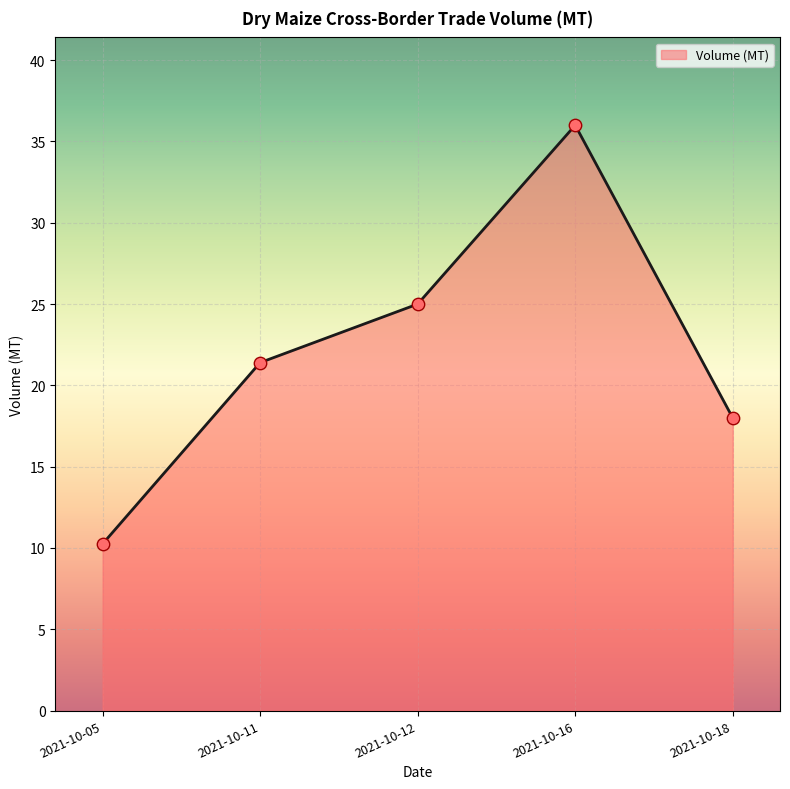

Which has a higher value, 2021-10-11 or 2021-10-16?

2021-10-16